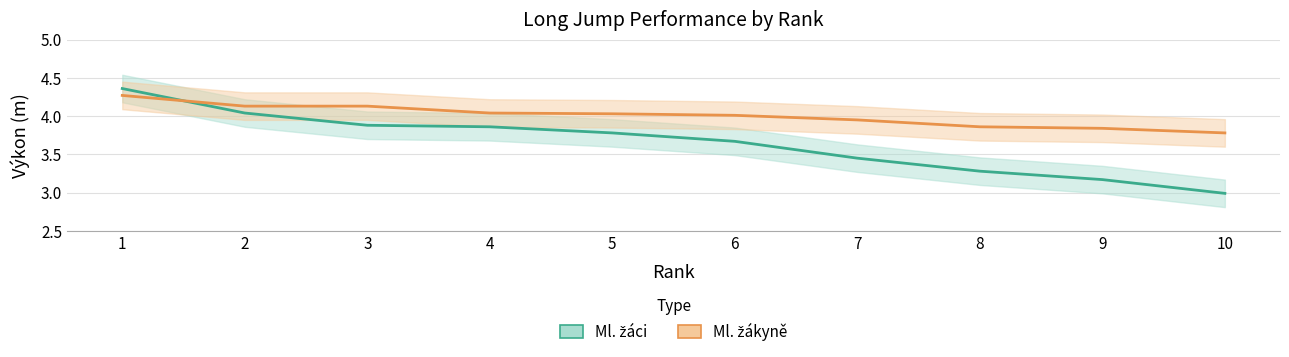

At which category is the sum across all series the highest?

1